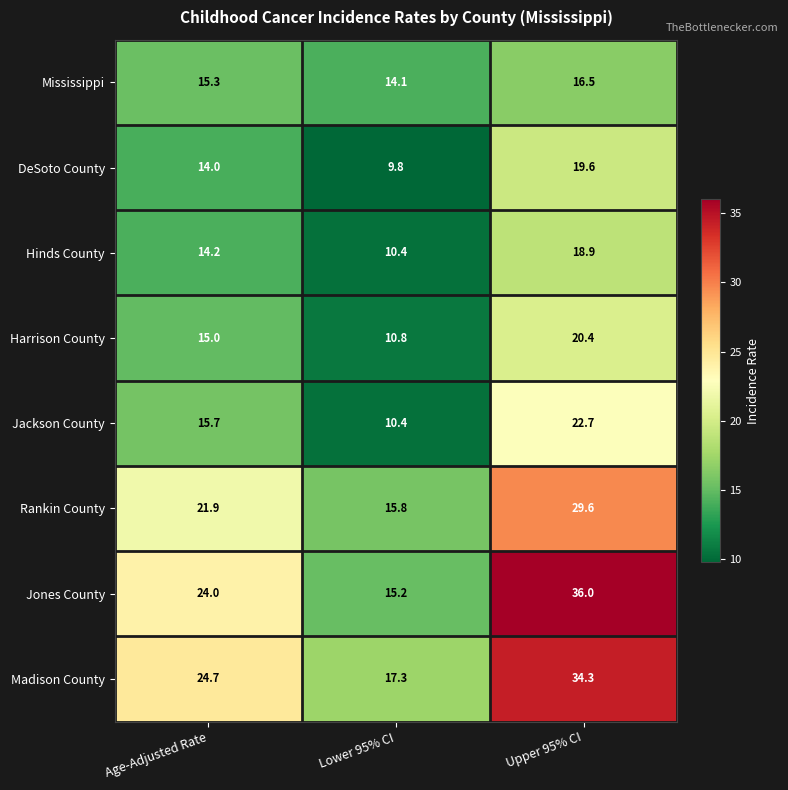

Which series has the widest spread of values?

Jones County